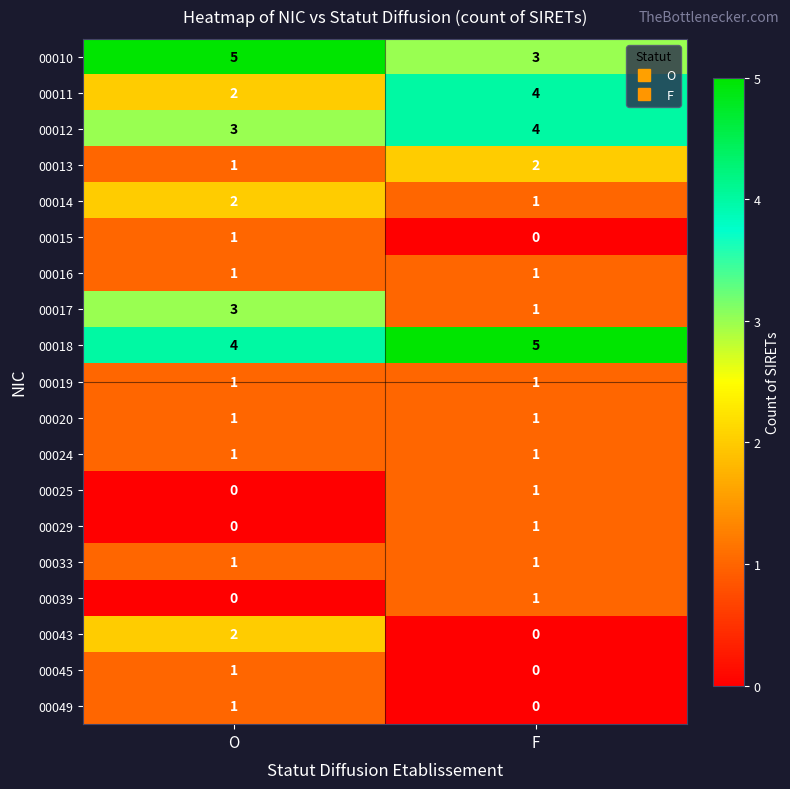

Which category has the lowest value in the 00045 series?

F